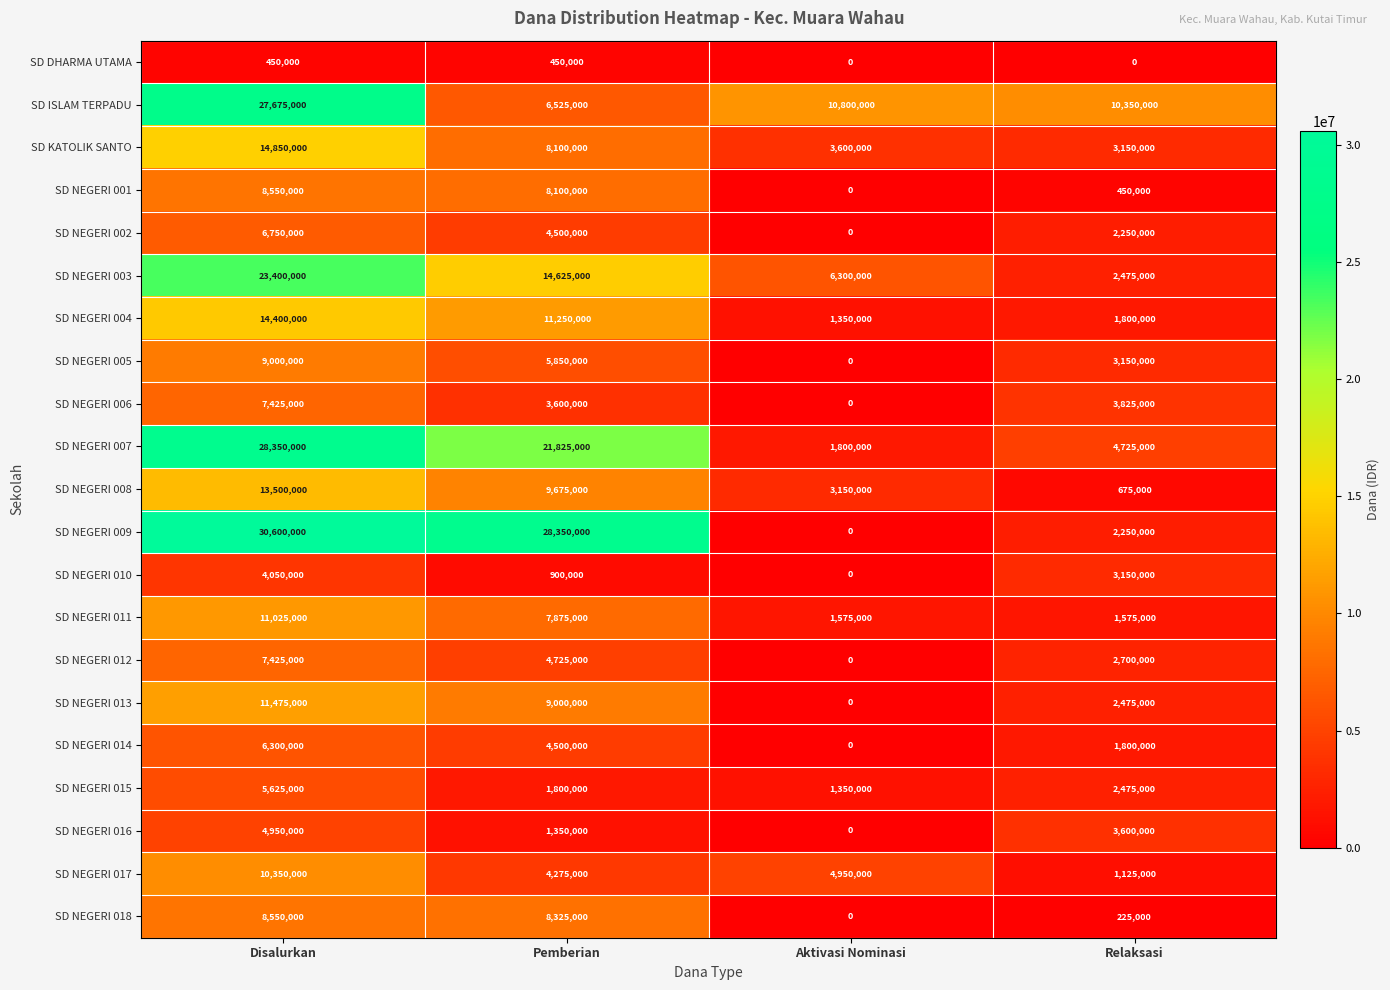

Which category has the highest value across all series?

Disalurkan